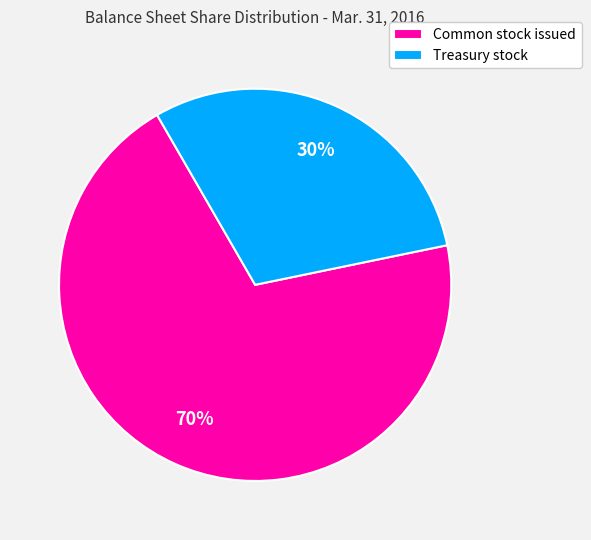

True or false: Treasury stock accounts for 30% of the total.

True